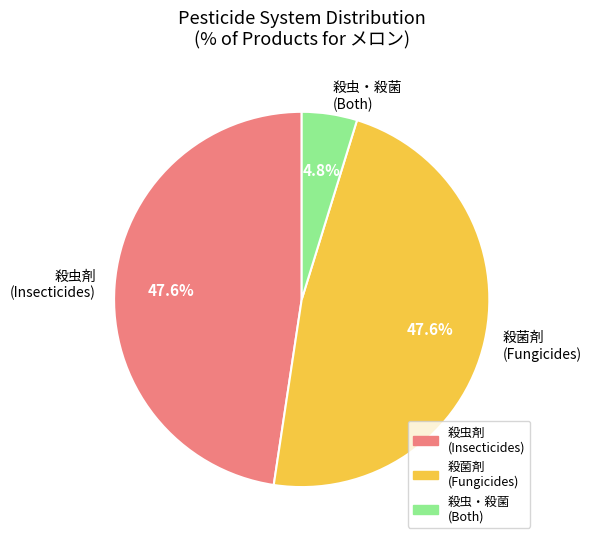

Which slice is the smallest?

殺虫・殺菌 (Both)